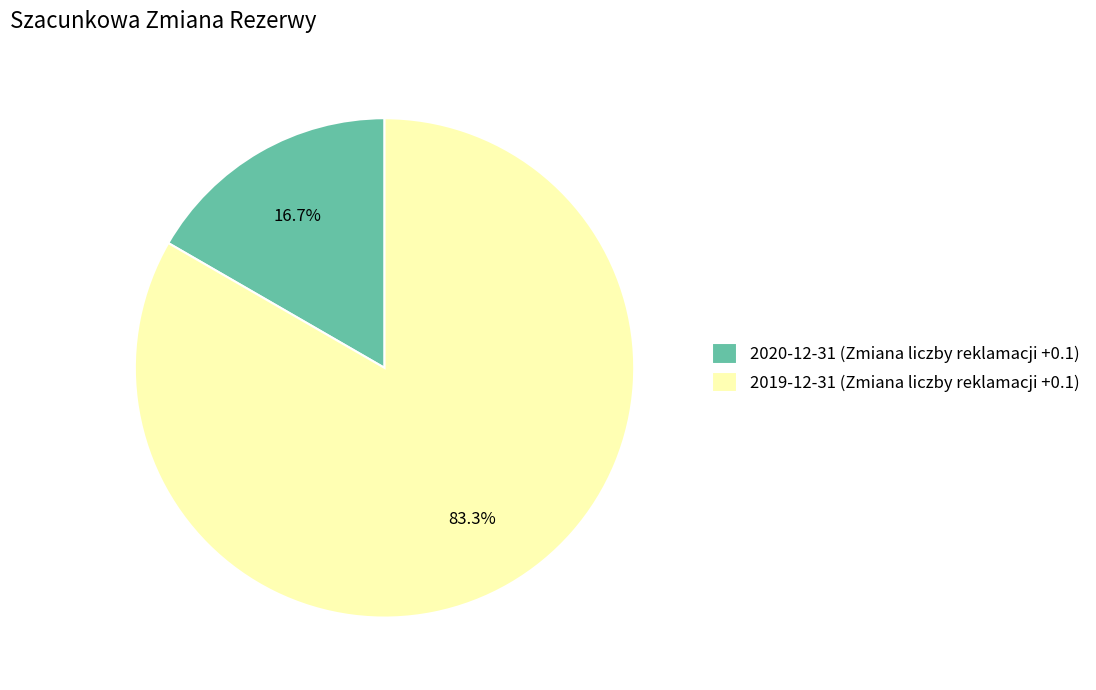

Is the sum of 2019-12-31 (Zmiana liczby reklamacji +0.1) and 2020-12-31 (Zmiana liczby reklamacji +0.1) greater than half?

Yes